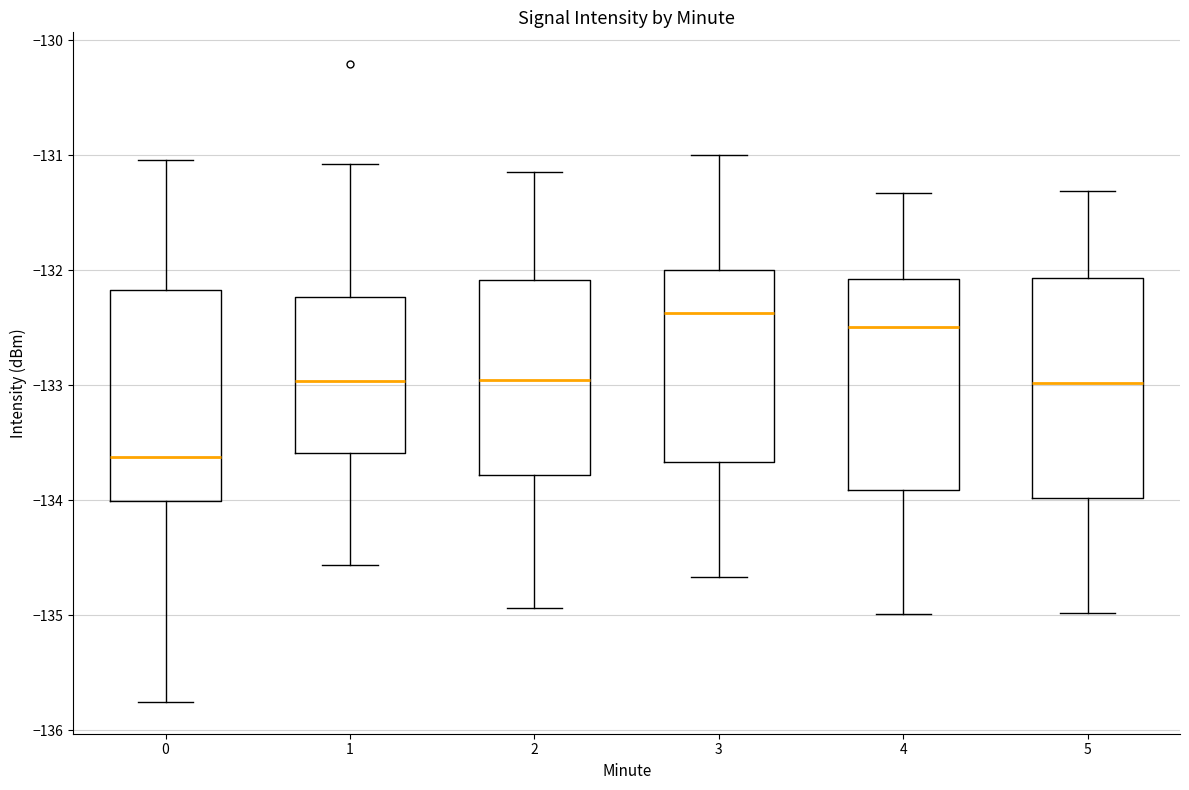

Which box's median line is the lowest?

0